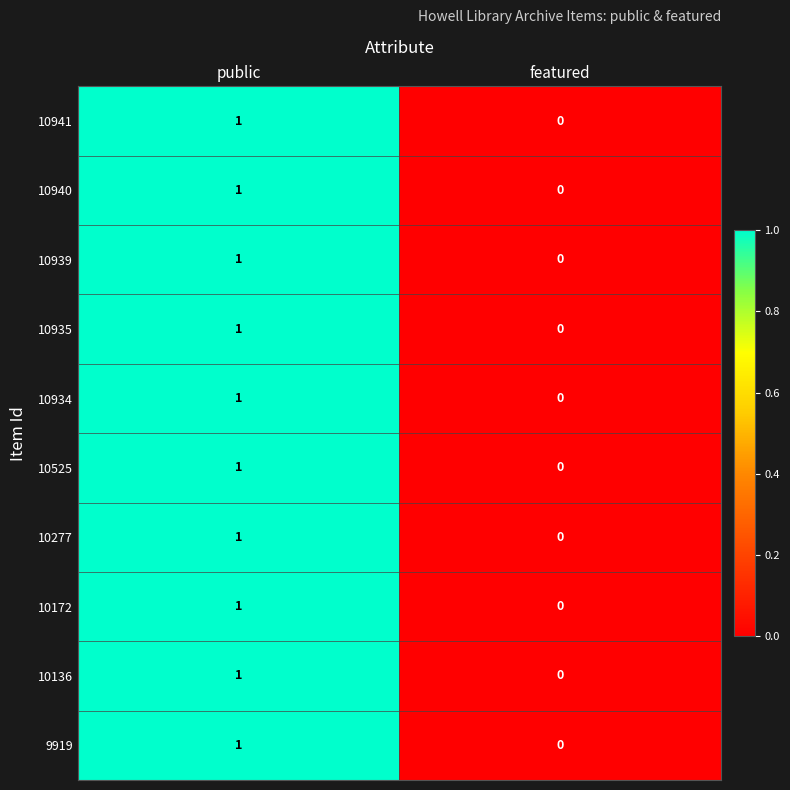

The value of 10277 at public is 2. True or false?

False